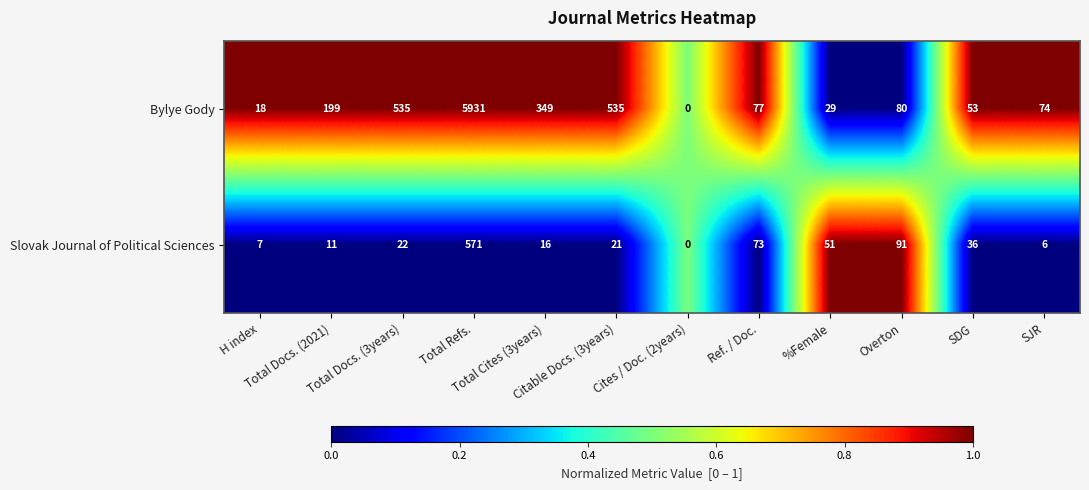

What is the greatest value displayed?

5931